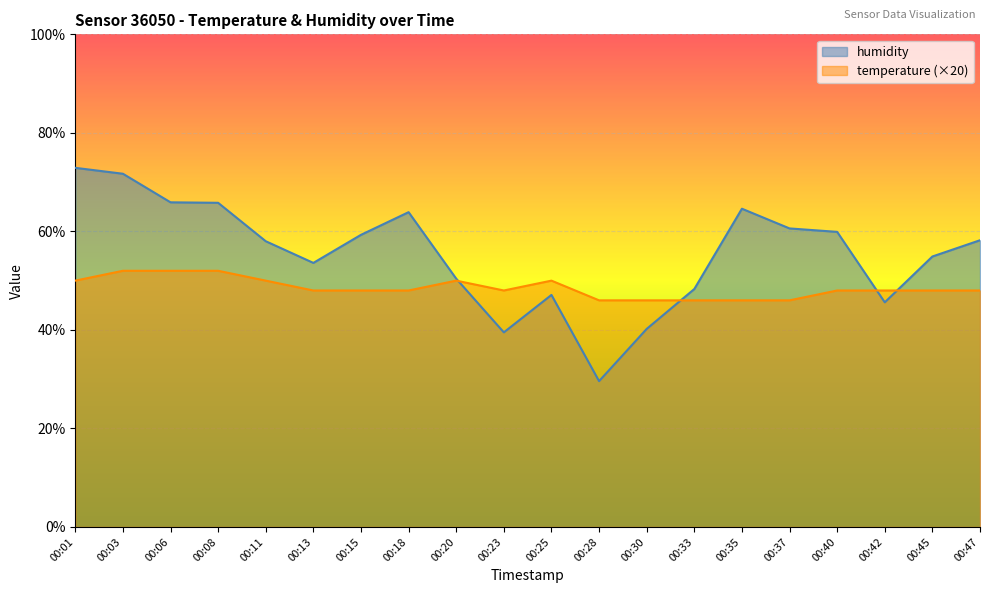

What is the average value of the temperature series?

48.5